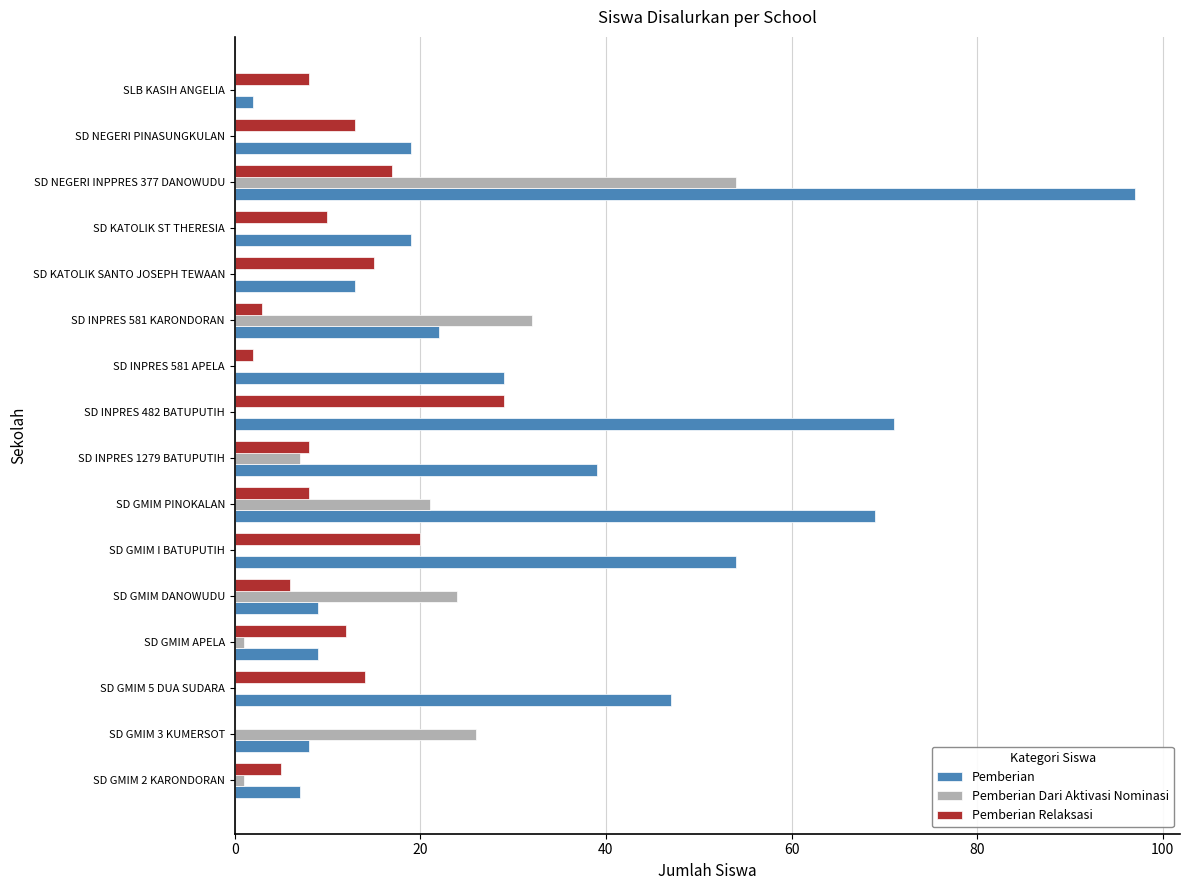

Between SD INPRES 581 APELA and SD NEGERI INPPRES 377 DANOWUDU, which series saw the biggest shift?

Pemberian